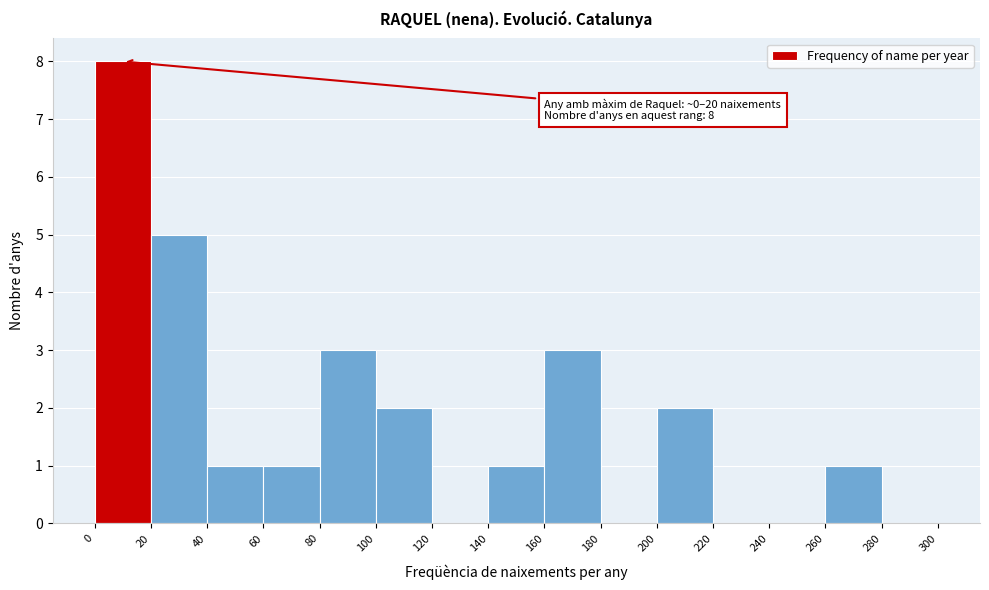

Over which range of the x-axis is the bar tallest?

0 to 20